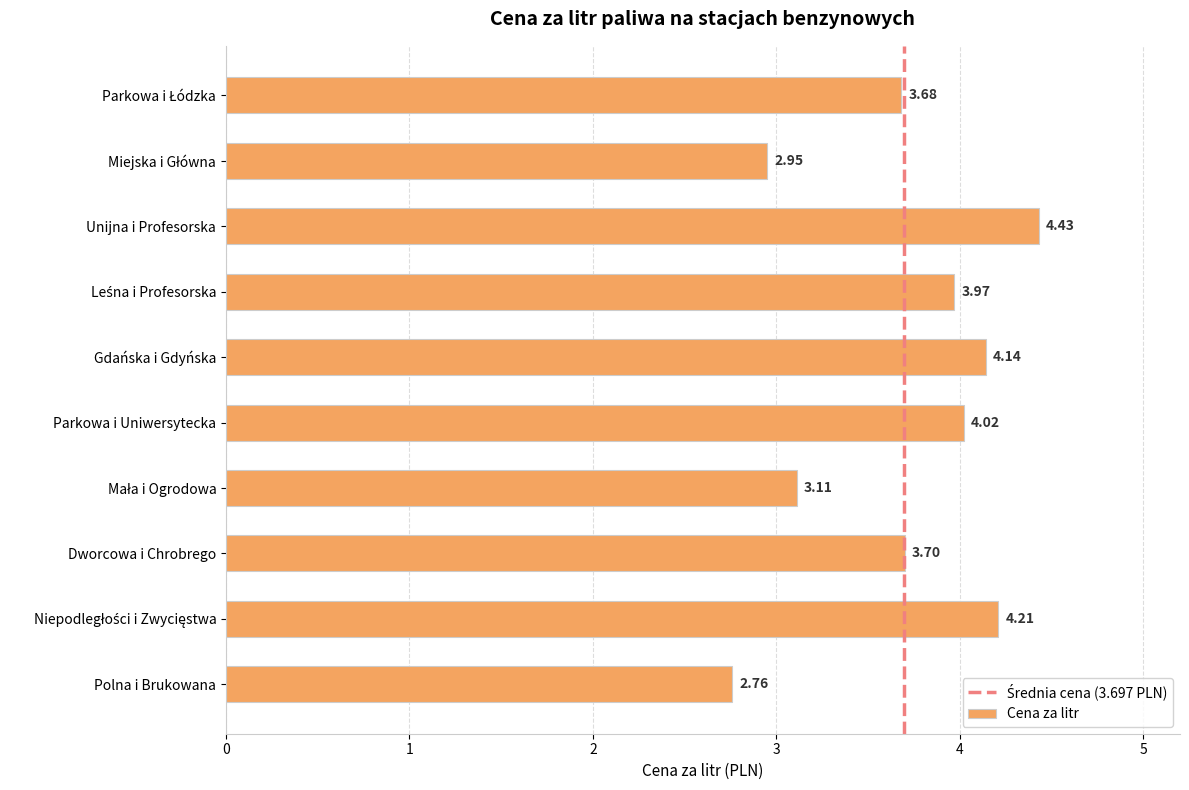

What is the difference between the maximum and minimum values?

1.7